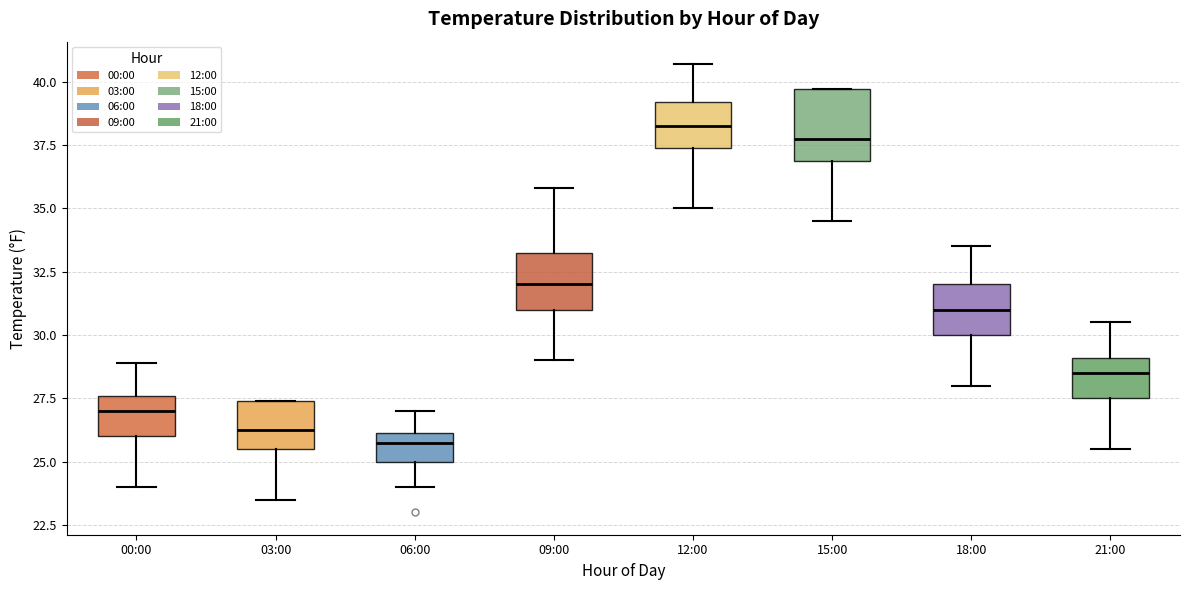

Reading left to right, read every box against the y-axis: the position of its median line, the range the box covers, and the ends of its whiskers. The values are not printed on the chart, so give them approximately, as read against the axis.

00:00: median 27.0, box 26.0 to 27.5, whiskers 24.0 to 29.0
03:00: median 26.5, box 25.5 to 27.5, whiskers 23.5 to 27.5
06:00: median 26.0 (just below the box's upper edge), box 25.0 to 26.0, whiskers 24.0 to 27.0
09:00: median 32.0, box 31.0 to 33.5, whiskers 29.0 to 36.0
12:00: median 38.5, box 37.5 to 39.0, whiskers 35.0 to 40.5
15:00: median 38.0, box 37.0 to 39.5, whiskers 34.5 to 39.5
18:00: median 31.0, box 30.0 to 32.0, whiskers 28.0 to 33.5
21:00: median 28.5, box 27.5 to 29.0, whiskers 25.5 to 30.5